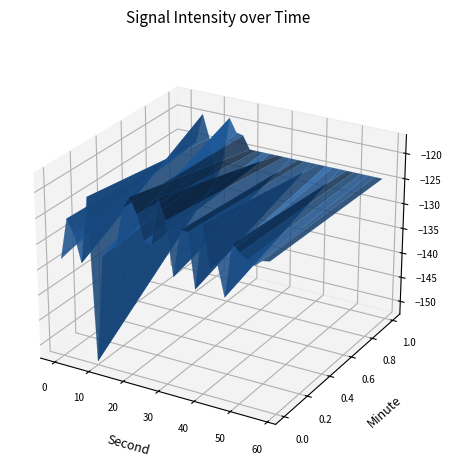

Reading left to right, what are all the values shown in this chart?

0=-133.3	1=-125.2	2=-127.9	3=-133.1	4=-120.0	5=-151.9	6=-130.8	7=-128.8	8=-128.4	9=-120.6	10=-118.2	11=-121.0	12=-125.8	13=-126.3	14=-117.0	15=-120.9	16=-131.3	17=-122.0	18=-122.1	19=-132.6	20=-120.0	21=-128.2	22=-126.6	23=-132.7	24=-122.3	25=-123.6	26=-124.6	27=-125.3	28=-124.1	29=-123.8	30=-126.4	31=-126.4	32=-125.3	33=-119.4	34=-124.1	35=-132.3	36=-128.6	37=-119.0	38=-121.7	39=-122.0